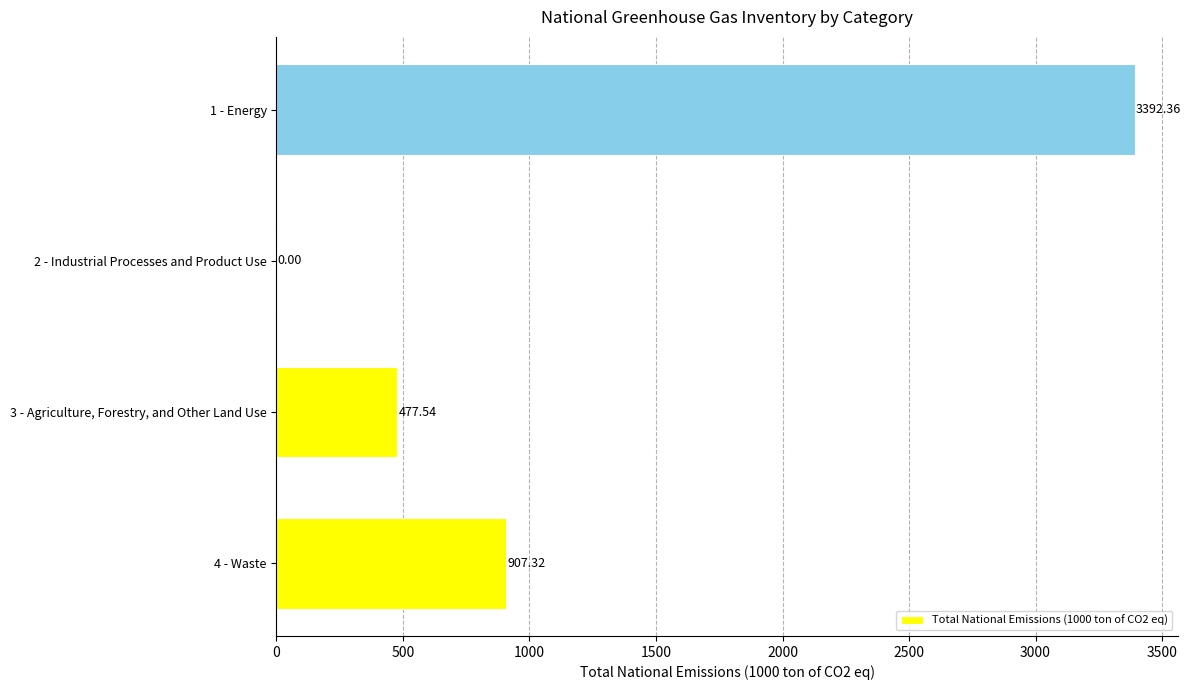

What is the sum of all values?

4777.2